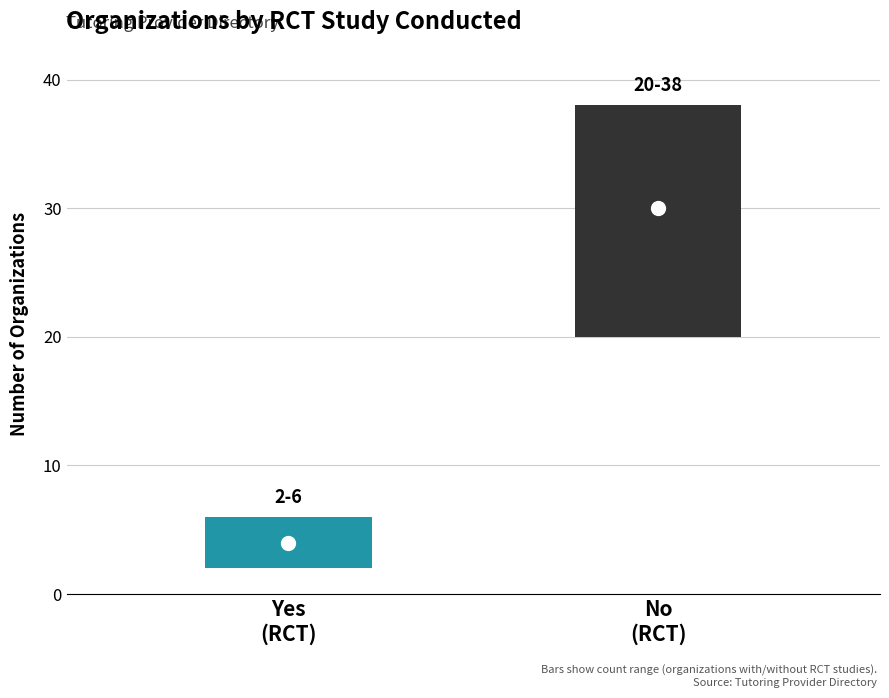

List the labels in order of value, smallest first.

Yes, No